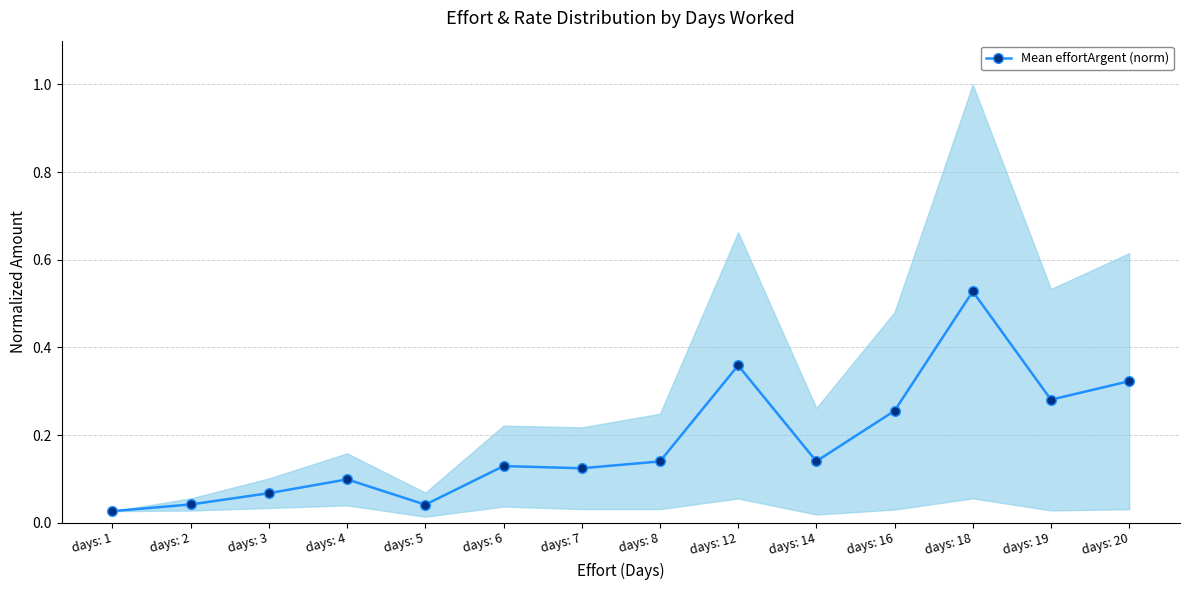

Reading left to right, extract all data points from this chart.

0.0	0.0	0.1	0.1	0.0	0.1	0.1	0.1	0.4	0.1	0.3	0.5	0.3	0.3